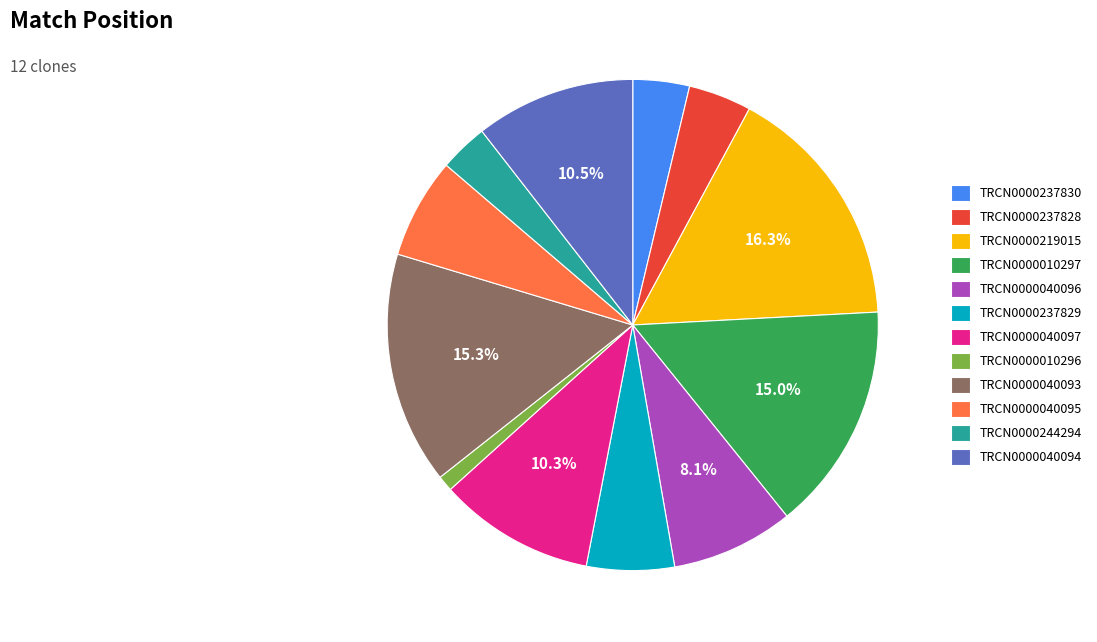

To the nearest percent, what is the difference between the largest and smallest slice percentages?

15%